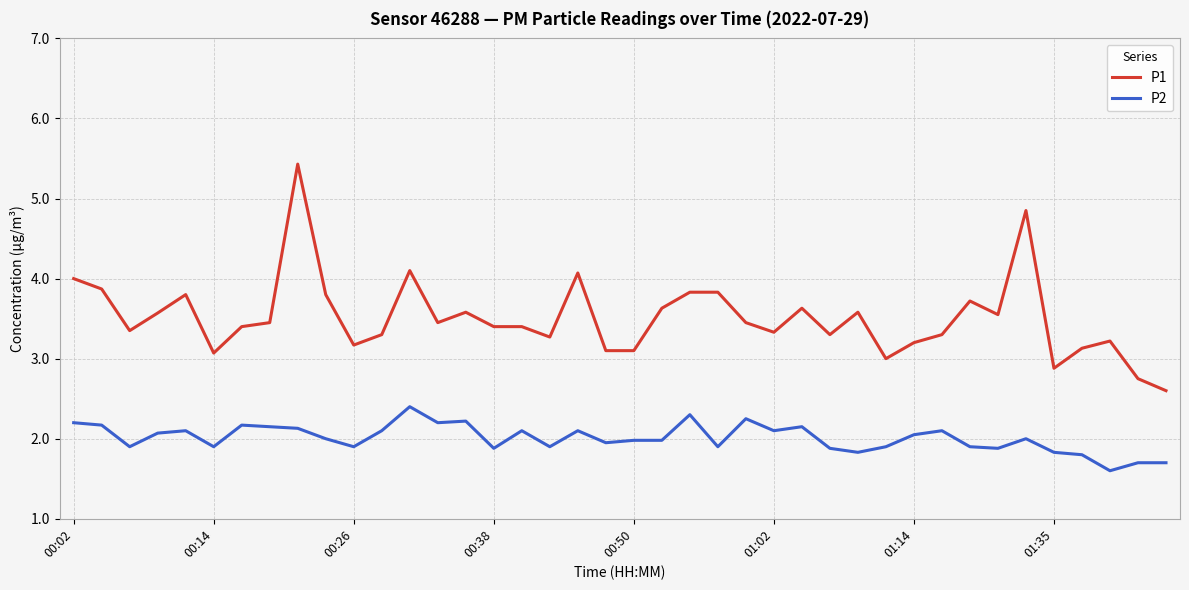

Which series has the largest range (max minus min)?

P1